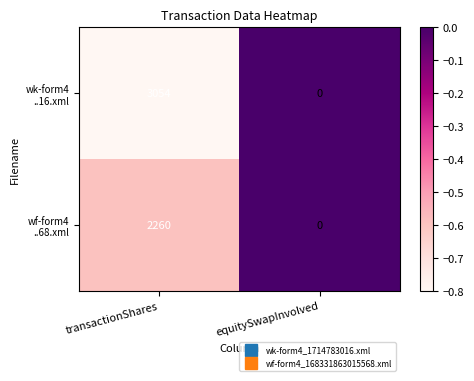

What is the total value across all series at transactionShares?

5314